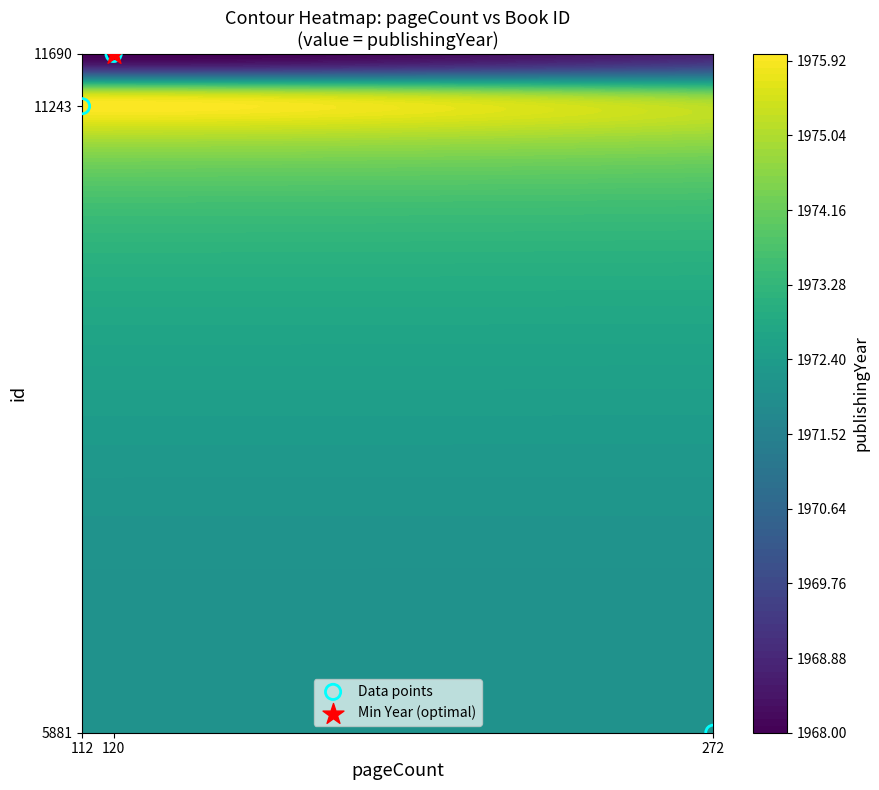

Reading left to right, what are all the values shown in this chart?

120=11690	112=11243	272=5881